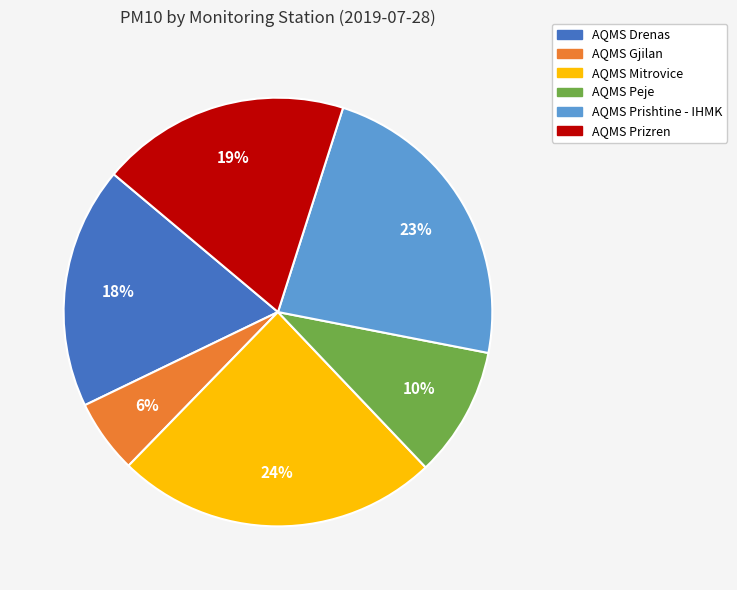

The AQMS Gjilan slice represents 12% of the pie. True or false?

False